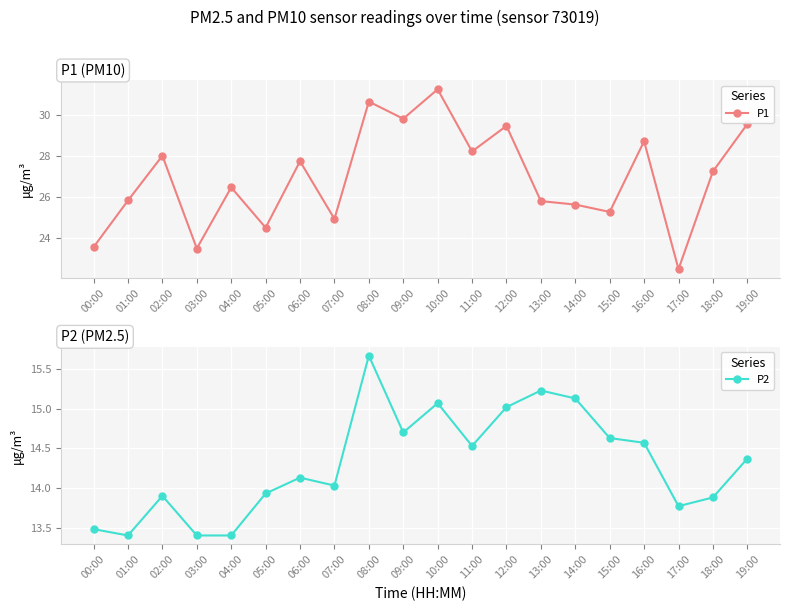

True or false: P1 and P2 intersect in this chart.

False